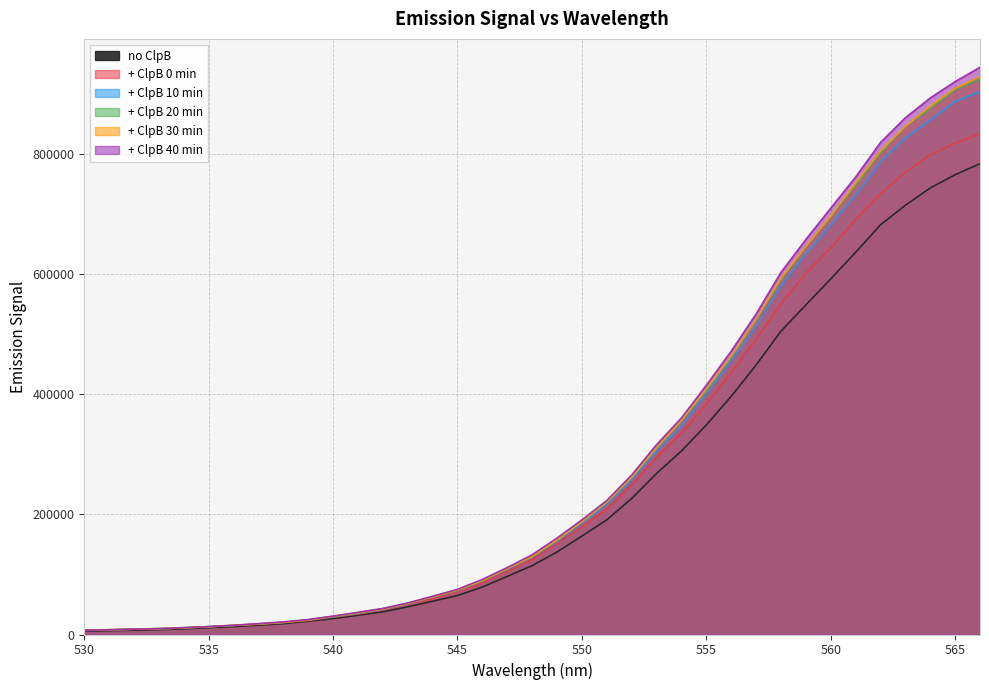

True or false: + ClpB 40 min and no ClpB intersect in this chart.

False